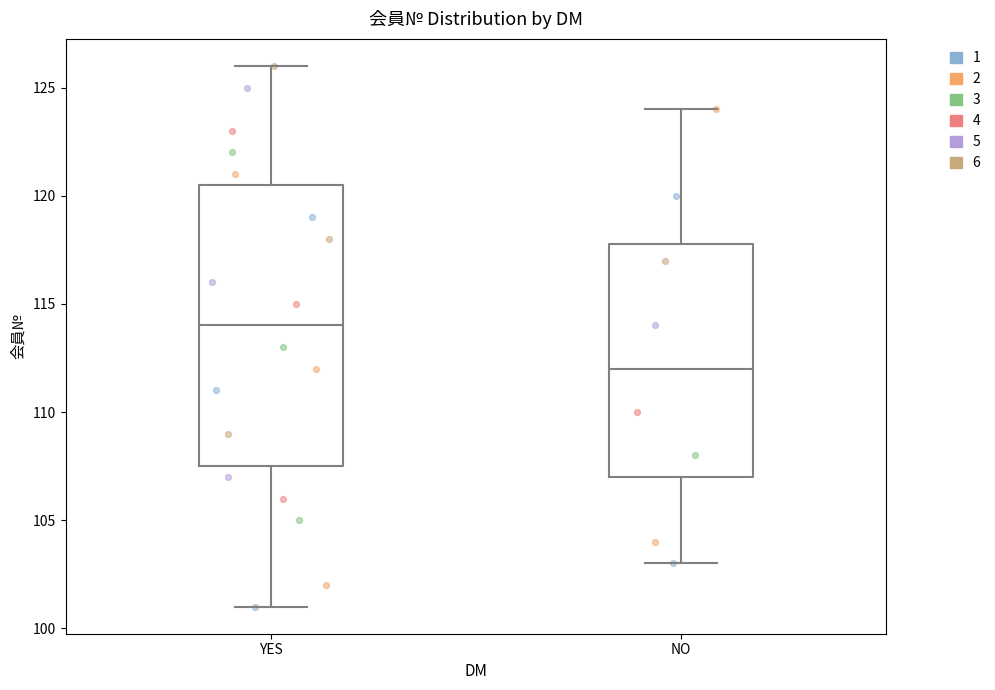

Reading left to right, read every box against the y-axis: the position of its median line, the range the box covers, and the ends of its whiskers. The values are not printed on the chart, so give them approximately, as read against the axis.

YES: median 114.0, box 107.5 to 120.5, whiskers 101.0 to 126.0
NO: median 112.0, box 107.0 to 118.0, whiskers 103.0 to 124.0